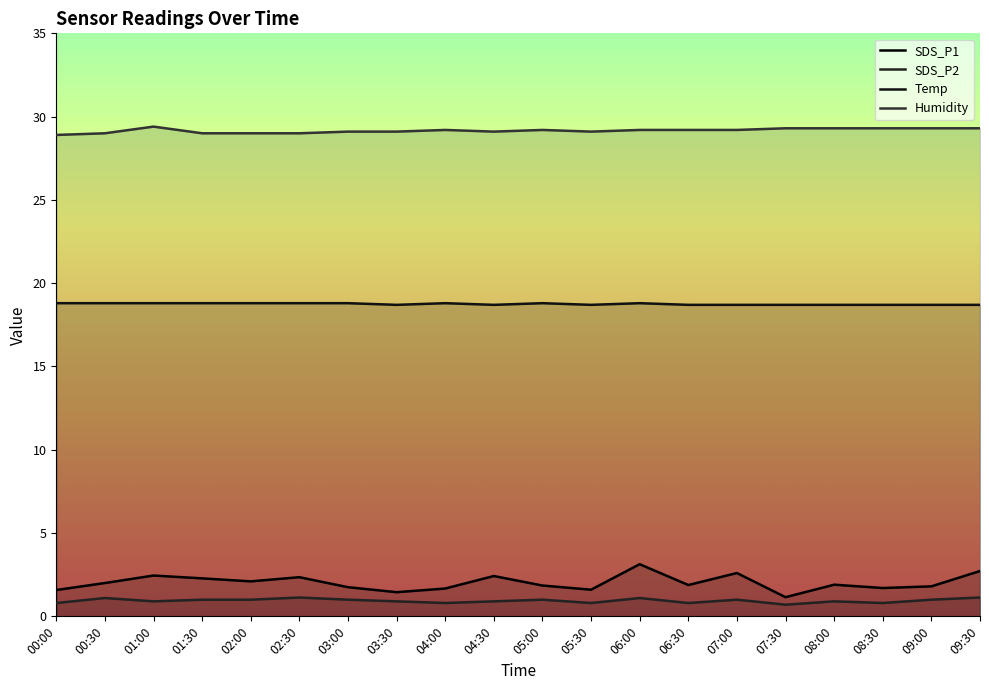

What is the sum of all Humidity values?

583.2